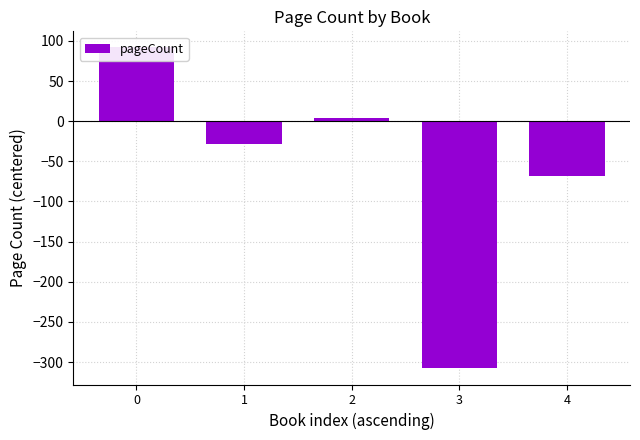

Count the number of categories in the chart.

5